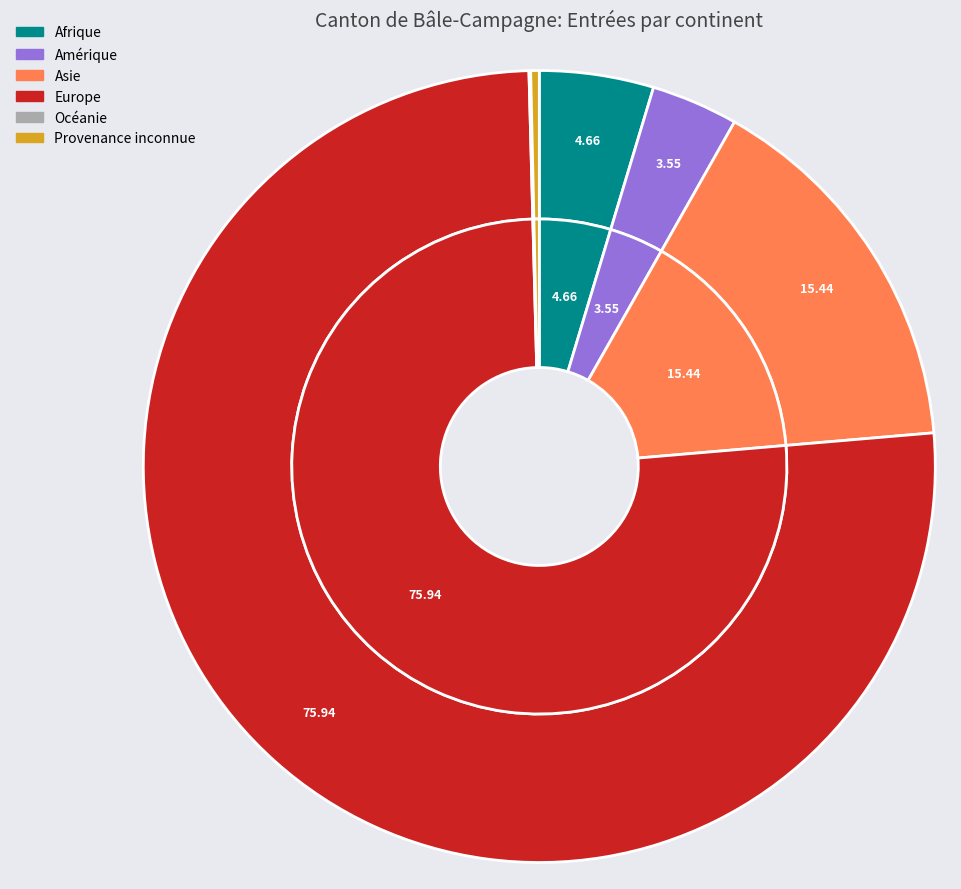

To the nearest percent, what is the difference between the Amérique and Asie slice percentages?

12%